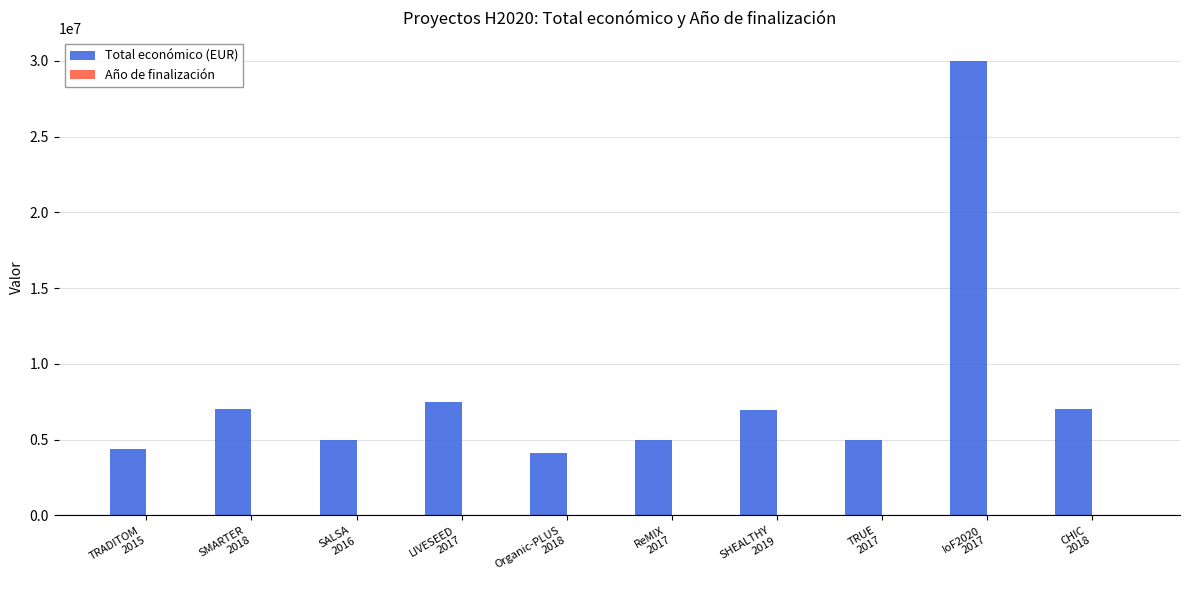

Which series has the largest total across all categories?

Total económico (EUR)